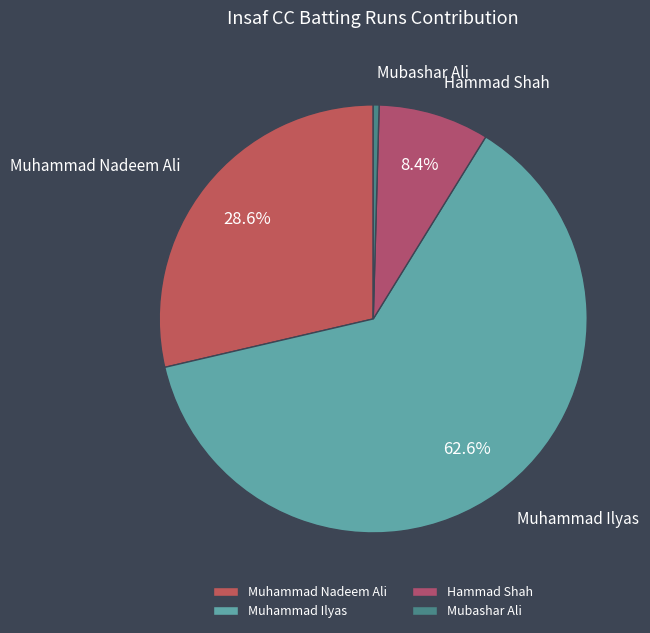

How many segments does this pie chart have?

4